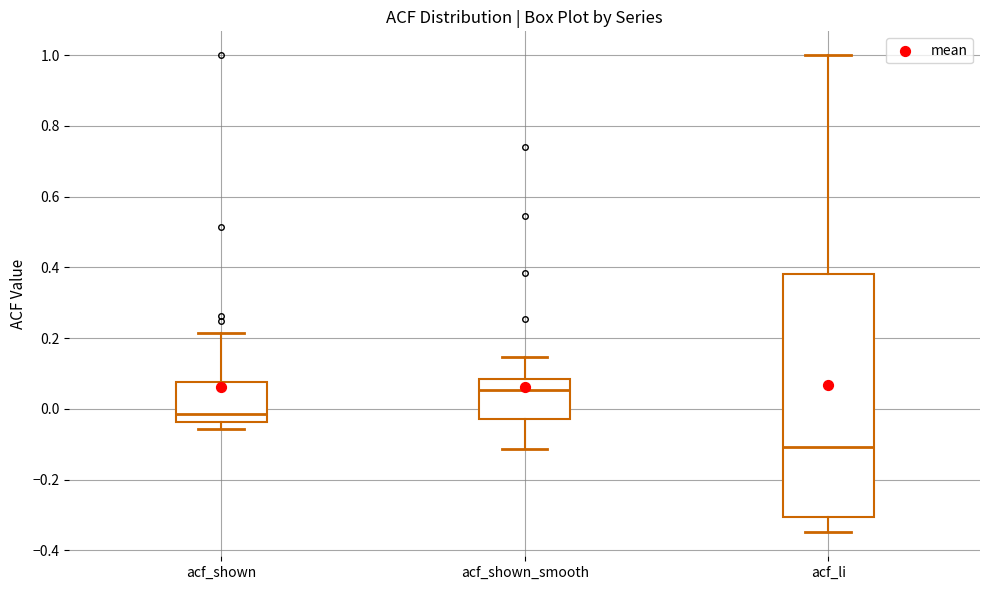

Which box has the highest median line?

acf_shown_smooth